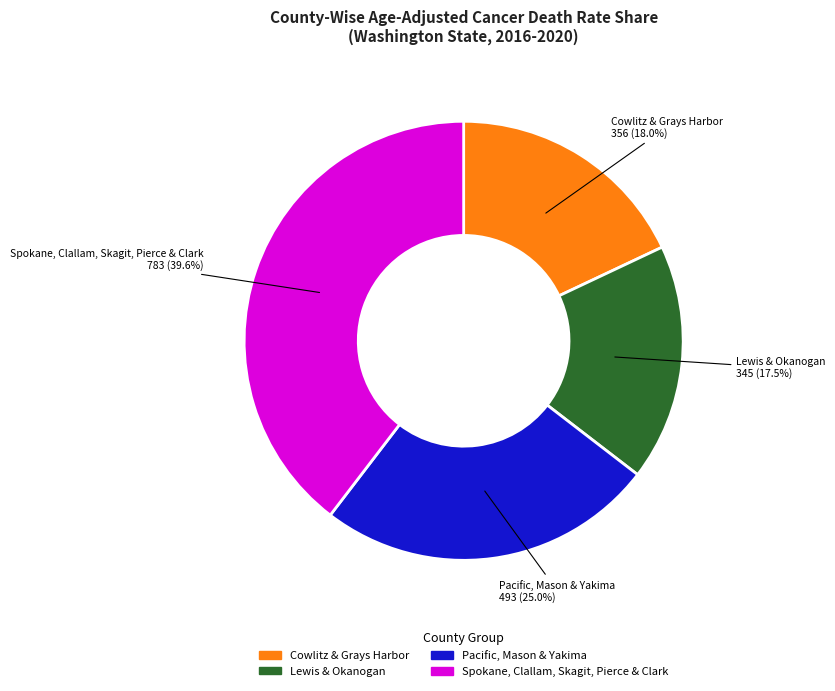

Does any single category account for the majority?

No